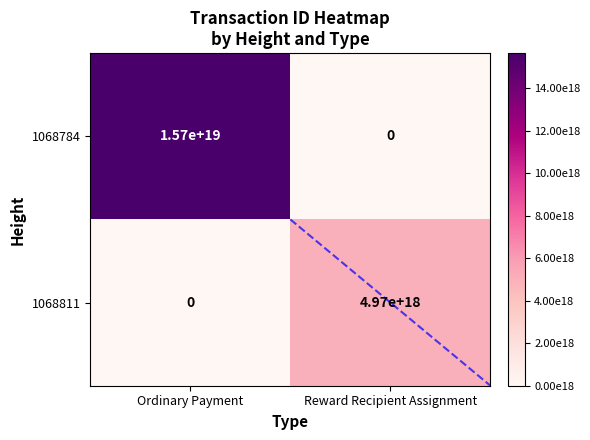

Which category has the highest value across all series?

Ordinary Payment